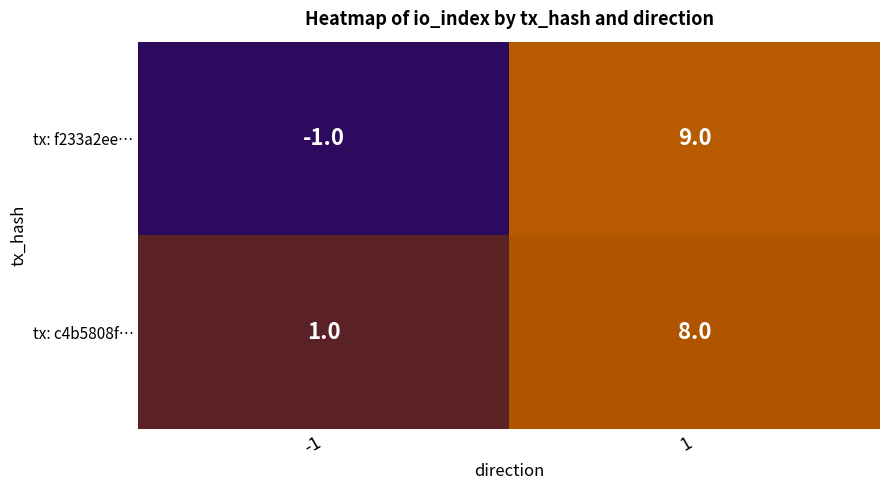

What is the maximum value shown in the chart?

9